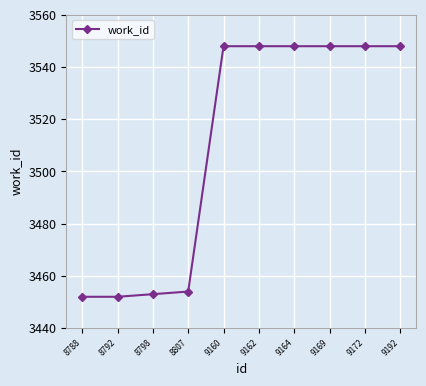

Does the chart display data point markers on the line(s)?

Yes